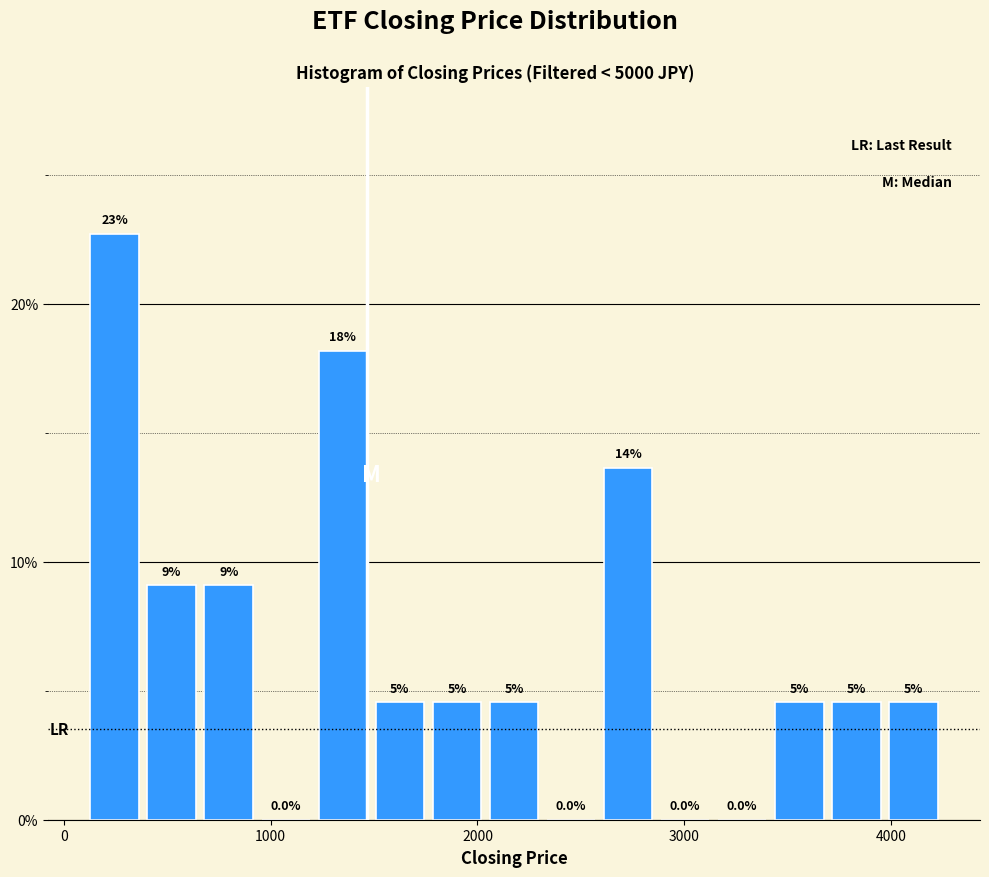

Read against the x-axis, roughly where is the centre of the tallest bar?

200